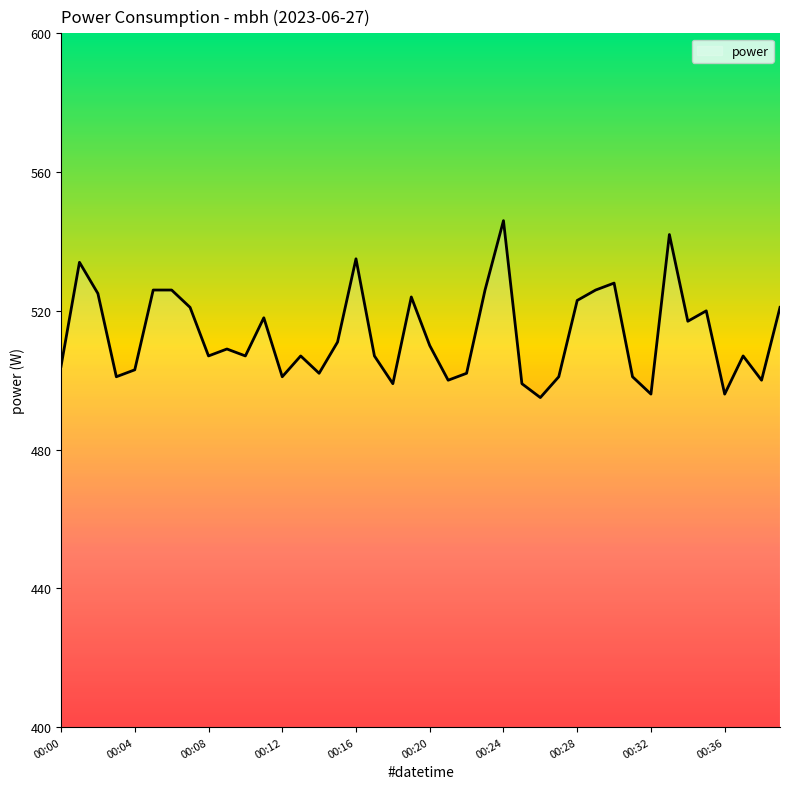

Does the chart display data point markers on the line(s)?

No